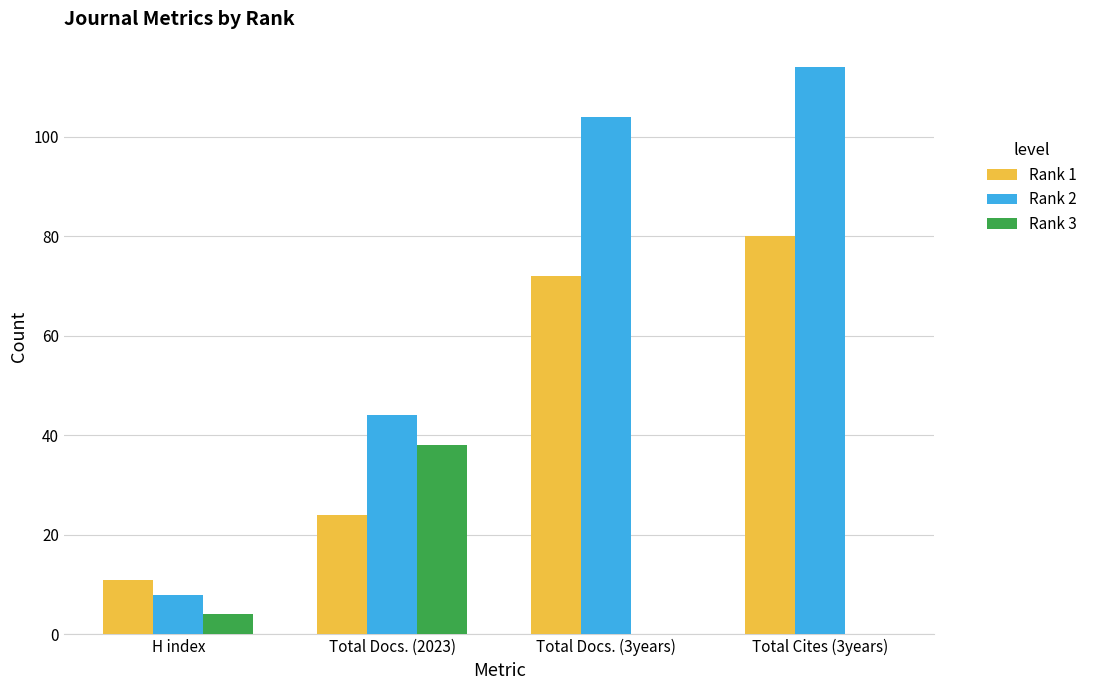

How many categories are shown in the chart?

4